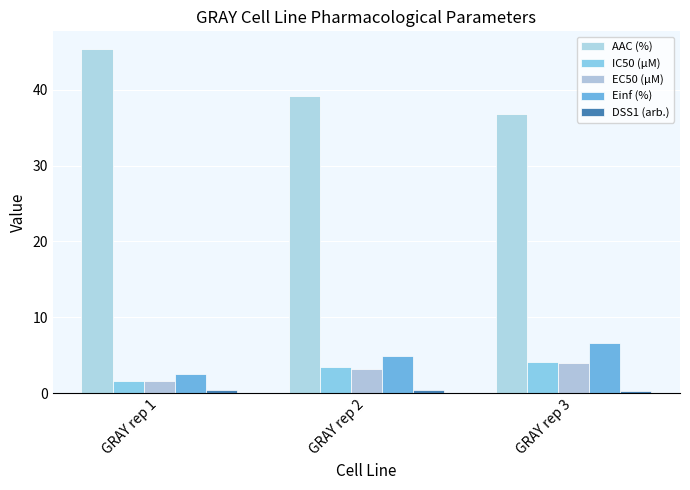

Count the number of data series in this chart.

5